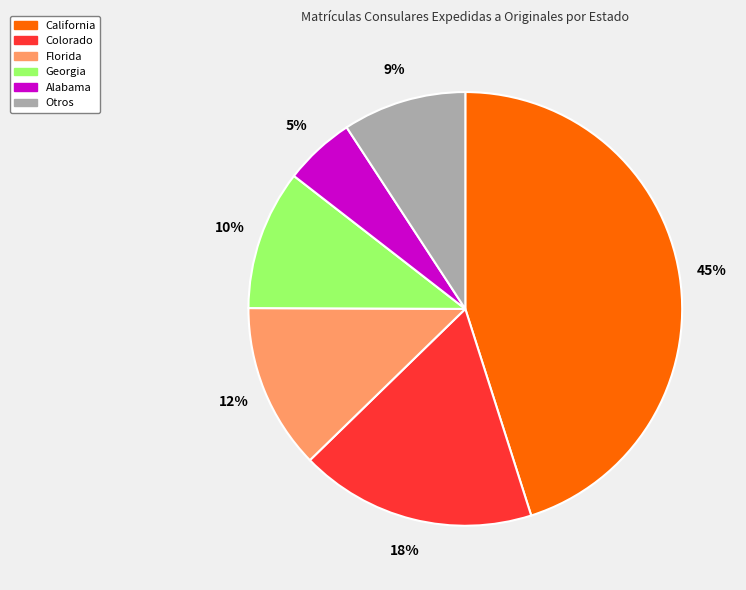

To the nearest percent, what is the difference between the largest and smallest slice percentages?

40%